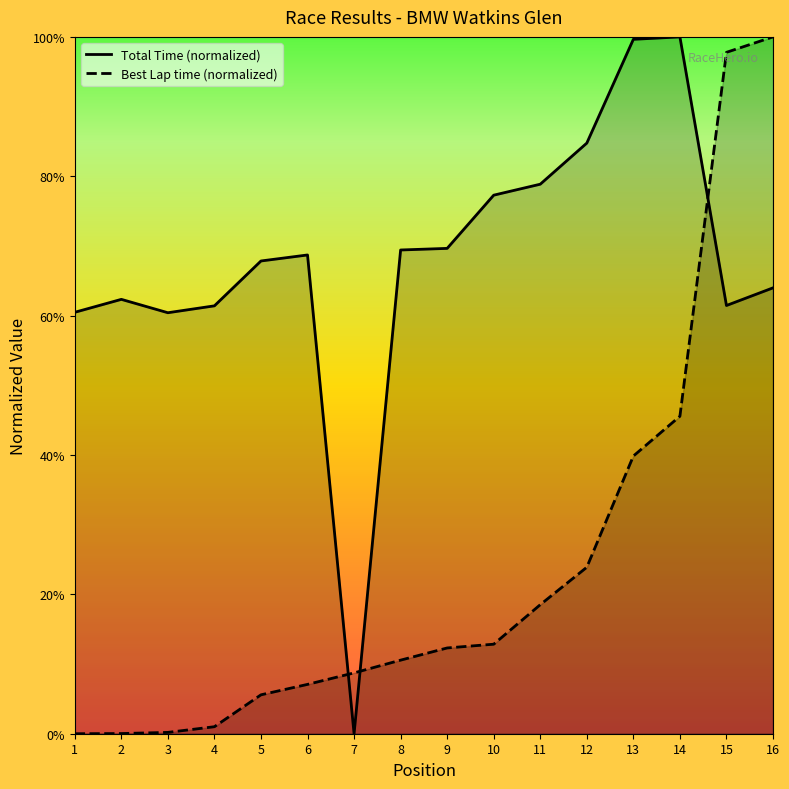

Rank the series at 8 from lowest to highest value.

Best Lap time (normalized), Total Time (normalized)